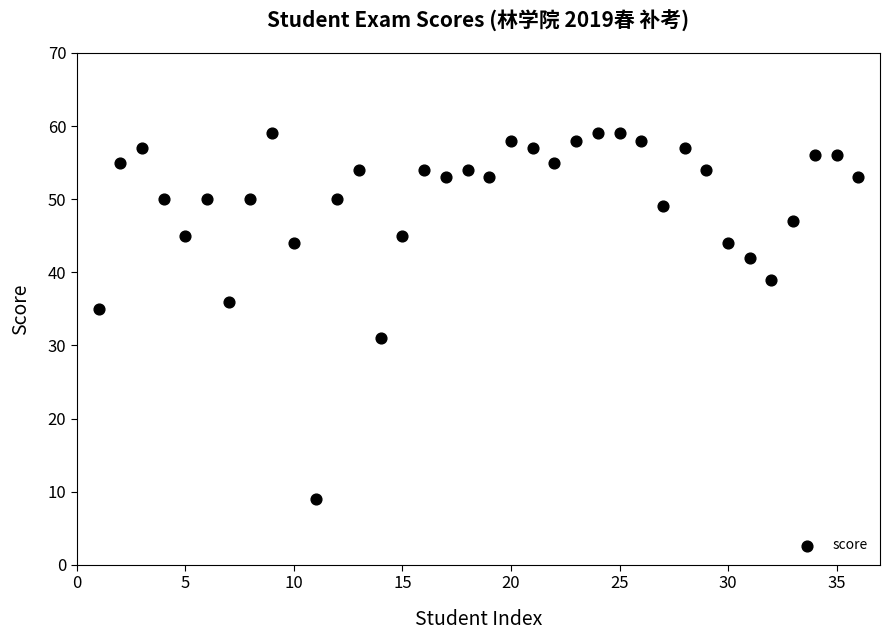

What Y value in the scatter plot is closest to 34?

35